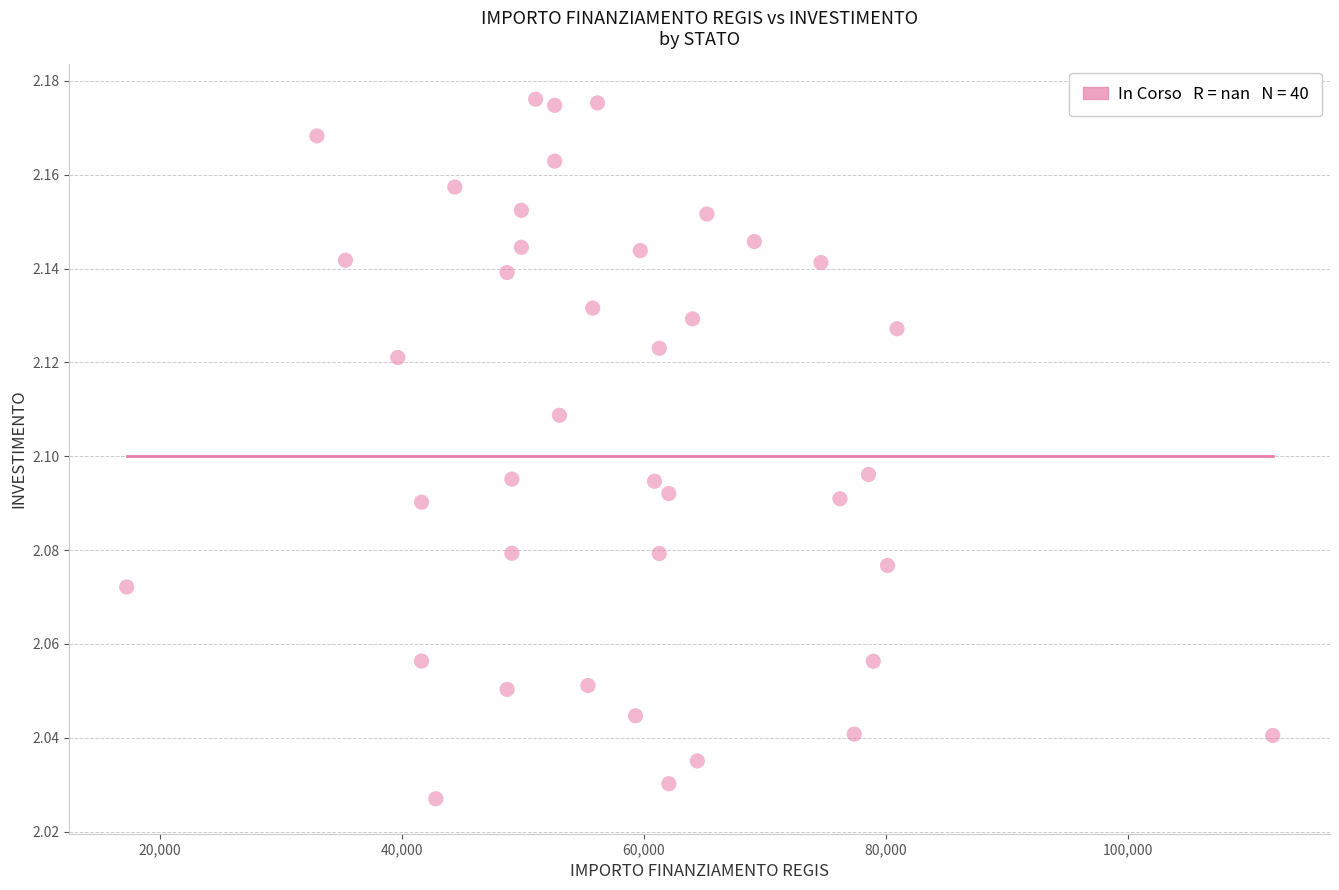

What is the range of X values (max minus min)?

94665.7